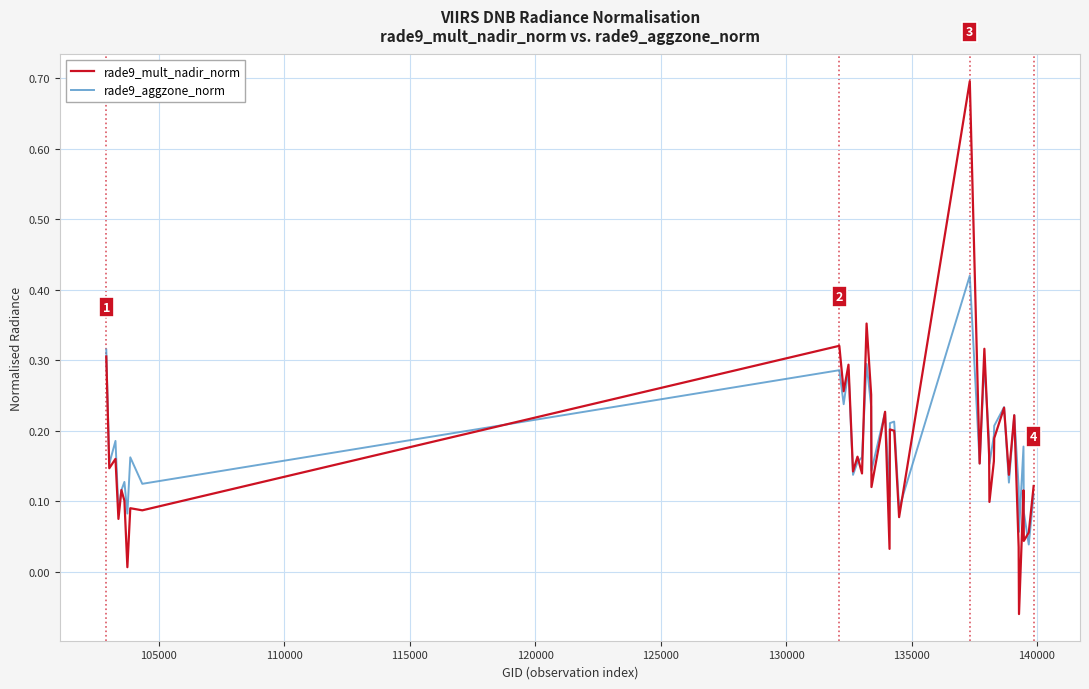

Does the chart display data point markers on the line(s)?

No